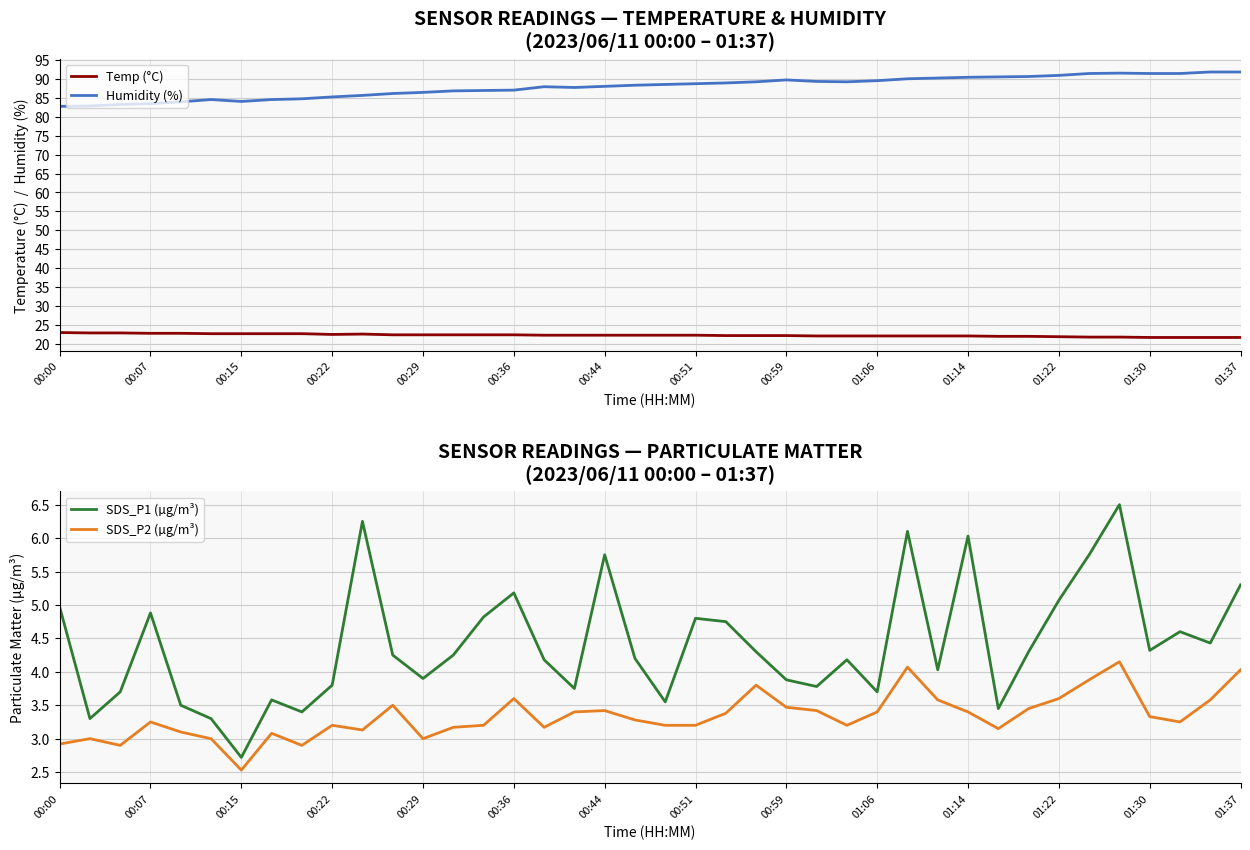

How many interior local peaks does the SDS_P2 (µg/m³) series have?

10